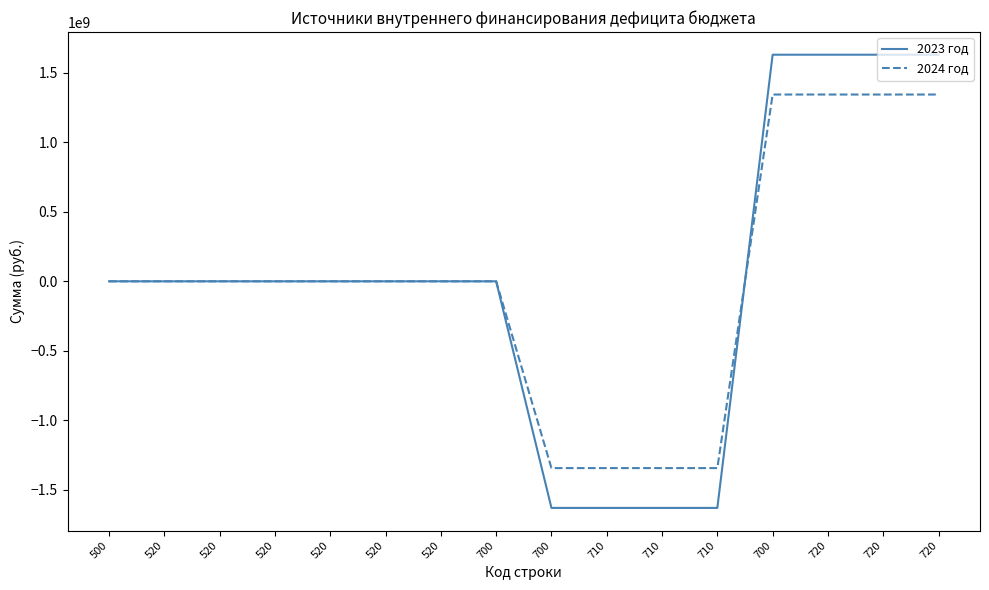

The value of 2024 год at 720 is 2024893176. True or false?

False